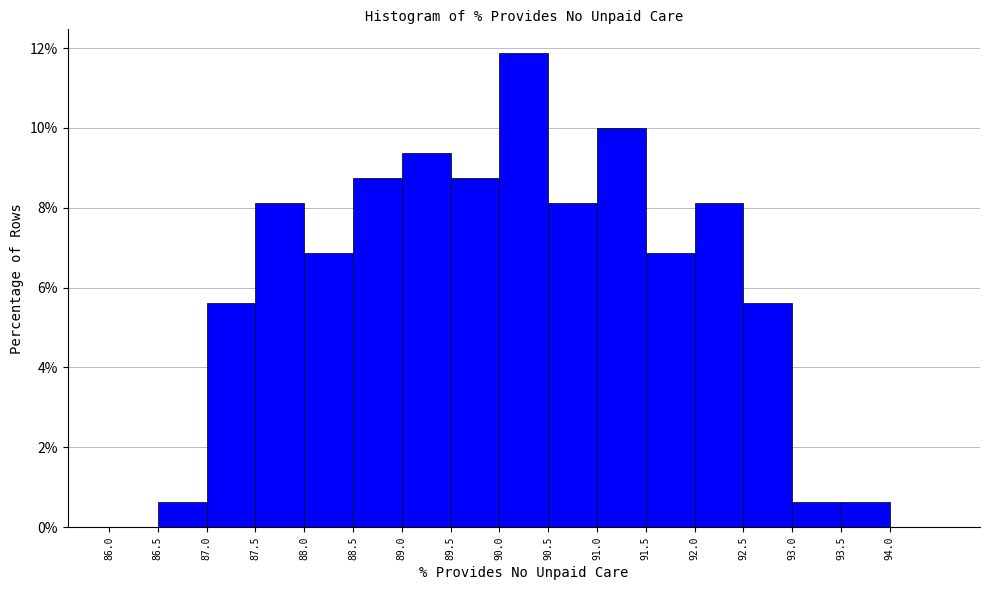

Reading left to right, list every bar in this chart as the range it spans on the x-axis followed by its height. The values are not printed on the chart, so give them approximately, as read against the axis.

86.0 to 86.5: 0
86.5 to 87.0: 0.6
87.0 to 87.5: 5.6
87.5 to 88.0: 8.2
88.0 to 88.5: 6.8
88.5 to 89.0: 8.8
89.0 to 89.5: 9.4
89.5 to 90.0: 8.8
90.0 to 90.5: 11.8
90.5 to 91.0: 8.2
91.0 to 91.5: 10.0
91.5 to 92.0: 6.8
92.0 to 92.5: 8.2
92.5 to 93.0: 5.6
93.0 to 93.5: 0.6
93.5 to 94.0: 0.6
94.0 to 94.5: 0